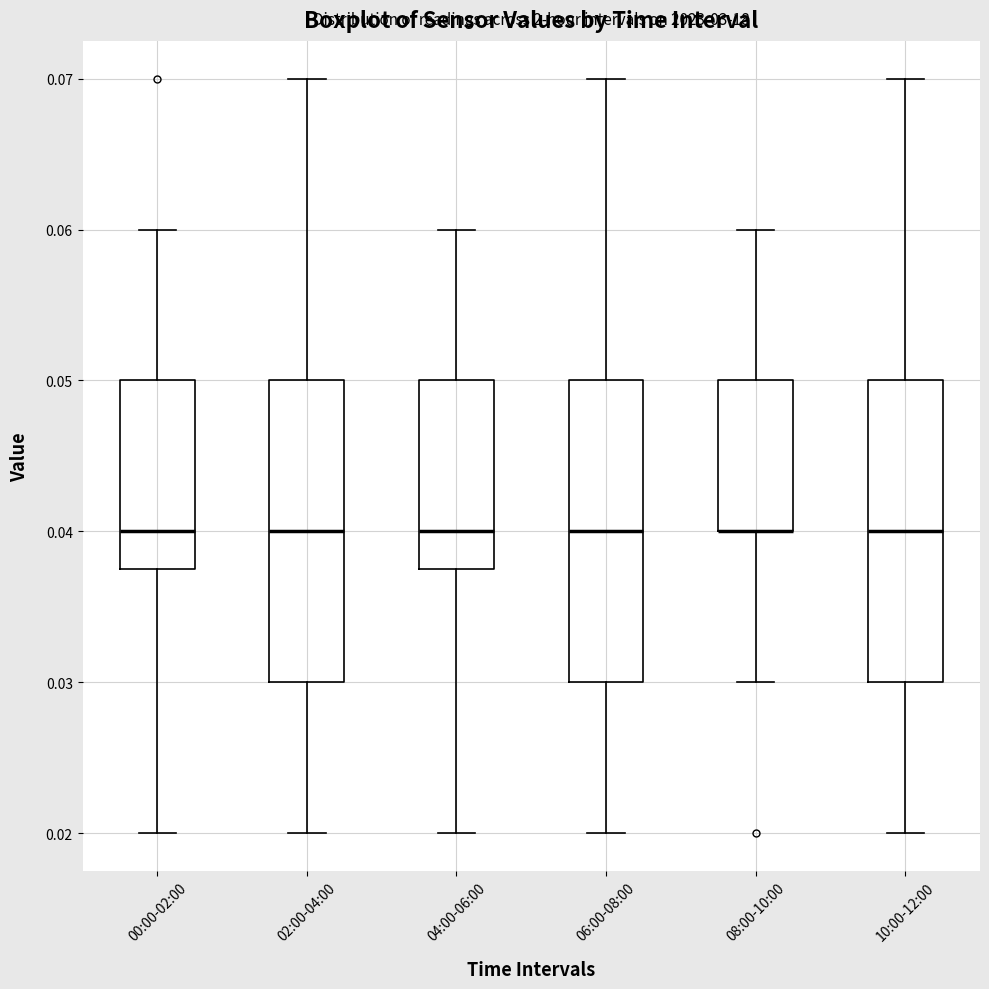

Reading left to right, read every box against the y-axis: the position of its median line, the range the box covers, and the ends of its whiskers. The values are not printed on the chart, so give them approximately, as read against the axis.

00:00-02:00: median 0.040, box 0.038 to 0.050, whiskers 0.020 to 0.060
02:00-04:00: median 0.040, box 0.030 to 0.050, whiskers 0.020 to 0.070
04:00-06:00: median 0.040, box 0.038 to 0.050, whiskers 0.020 to 0.060
06:00-08:00: median 0.040, box 0.030 to 0.050, whiskers 0.020 to 0.070
08:00-10:00: median 0.040 (drawn on the box's lower edge), box 0.040 to 0.050, whiskers 0.030 to 0.060
10:00-12:00: median 0.040, box 0.030 to 0.050, whiskers 0.020 to 0.070